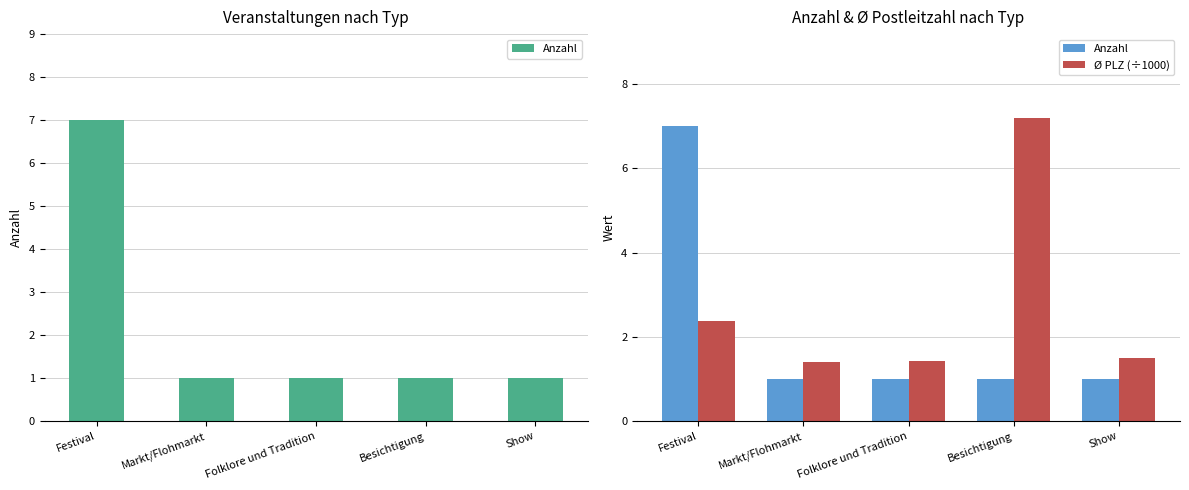

Which series has the widest spread of values?

Anzahl